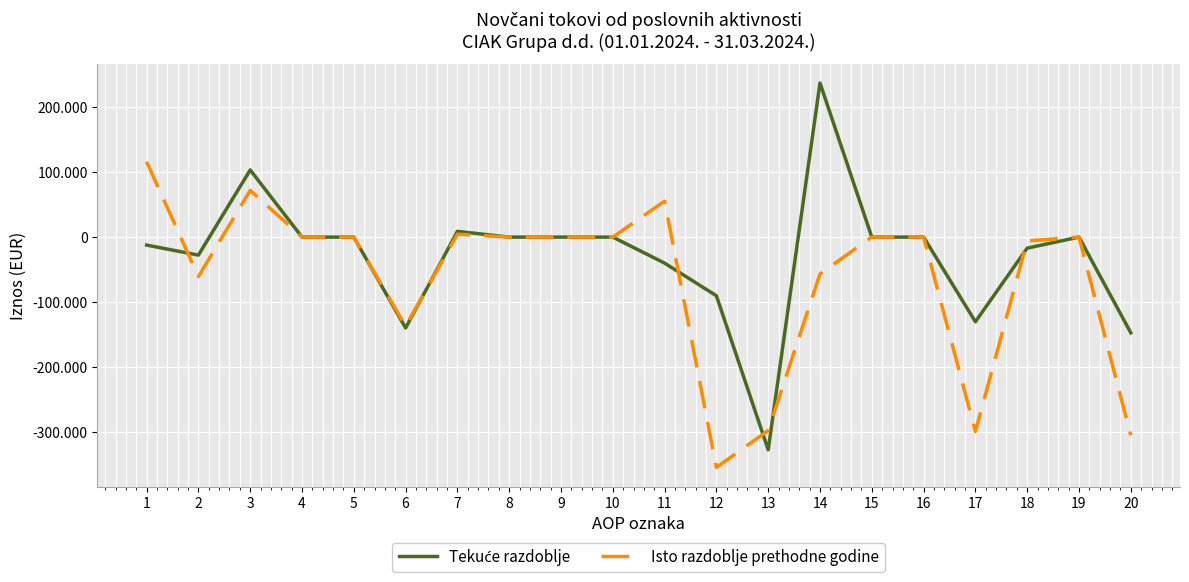

Is this an area chart (filled region under the line)?

No